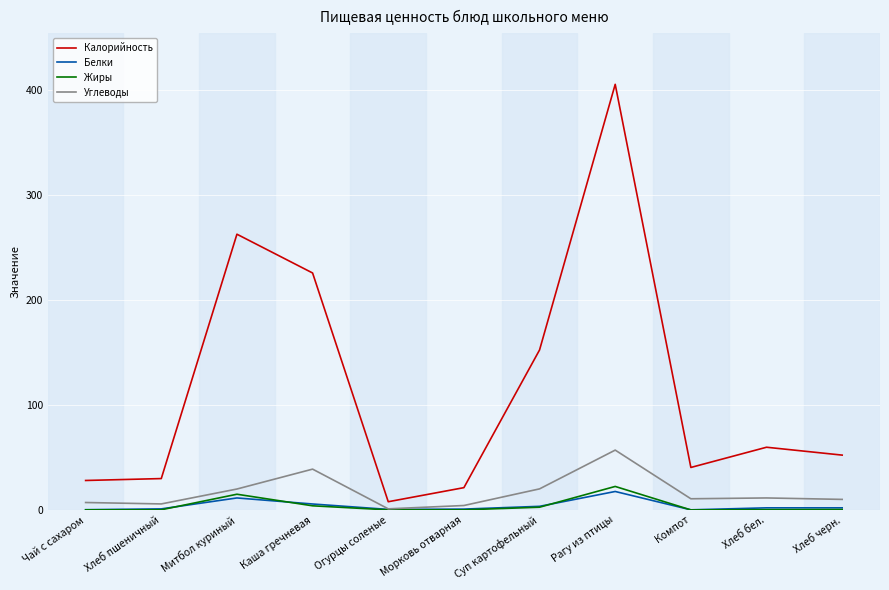

What is the difference between the highest and lowest values at Рагу из птицы?

387.8